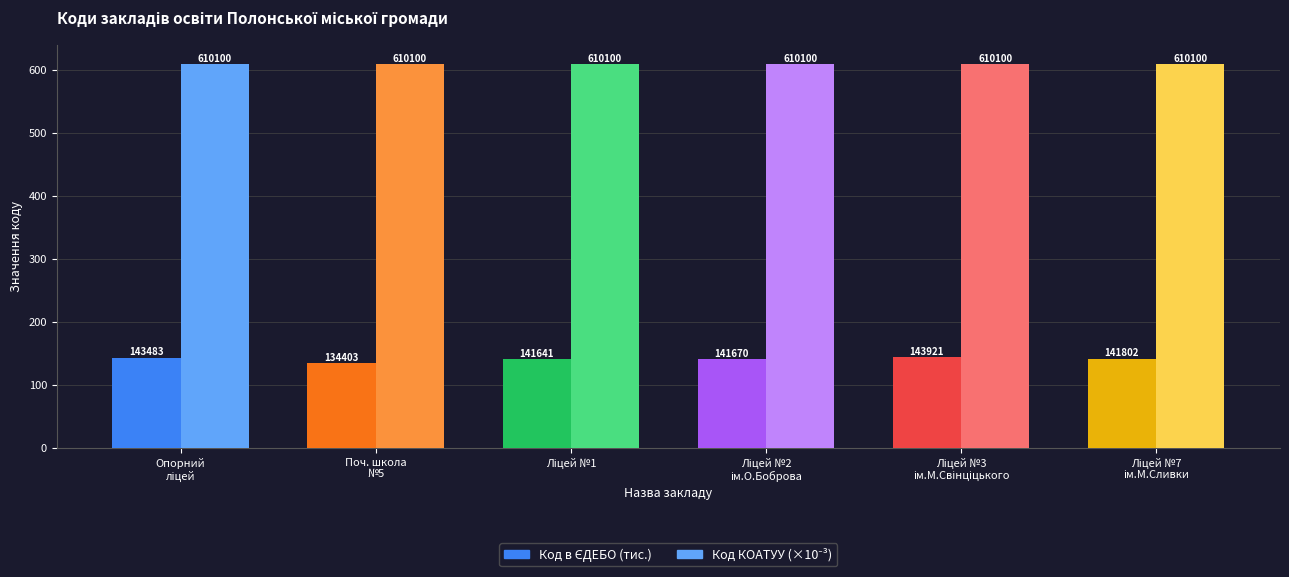

At Опорний
ліцей, list the series in order from largest to smallest.

Код КОАТУУ (×10⁻³), Код в ЄДЕБО (тис.)